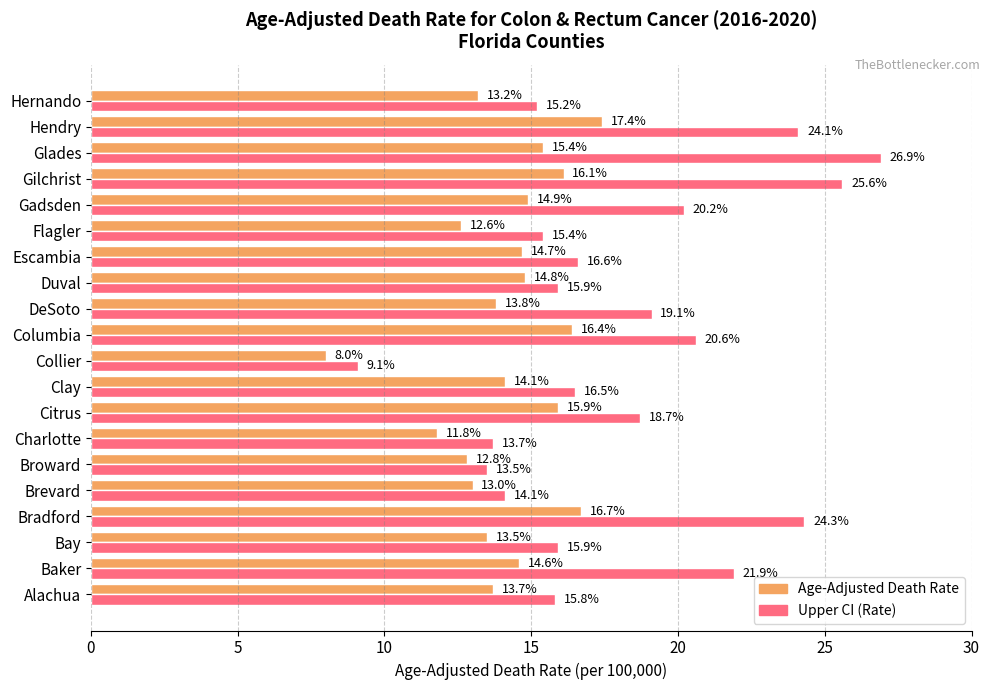

List the series in order of their overall mean, highest first.

Upper CI (Rate), Age-Adjusted Death Rate